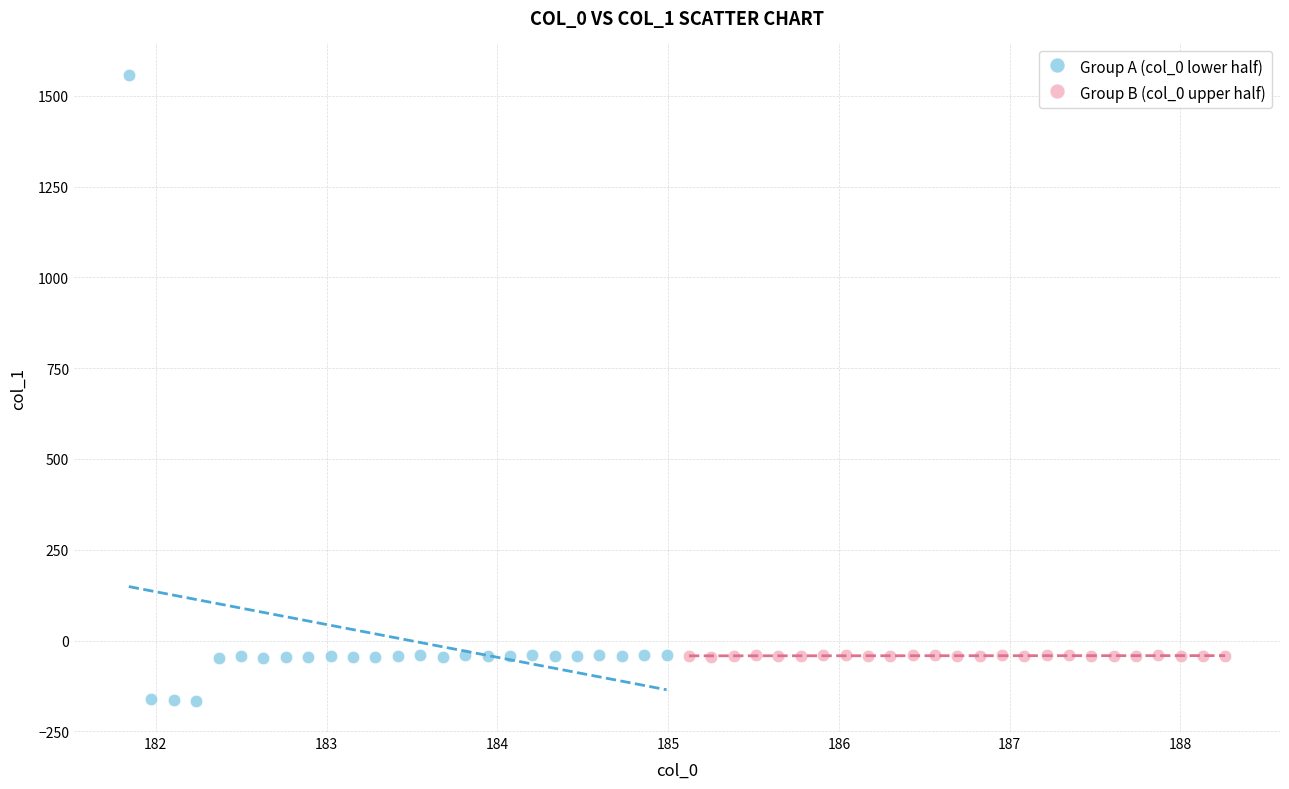

Which series contains the lowest Y value?

Group A (col_0 lower half)